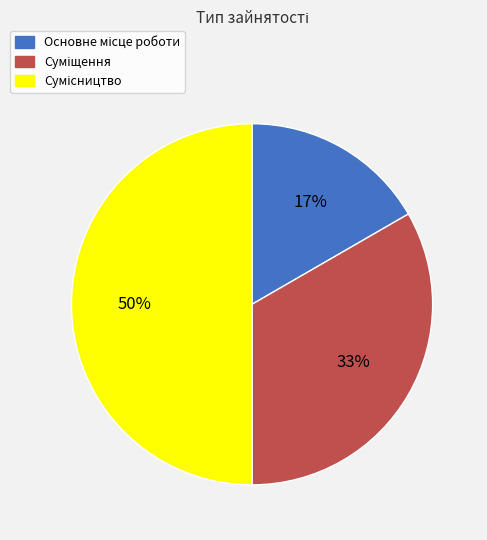

To the nearest percent, what is the average slice percentage?

33%